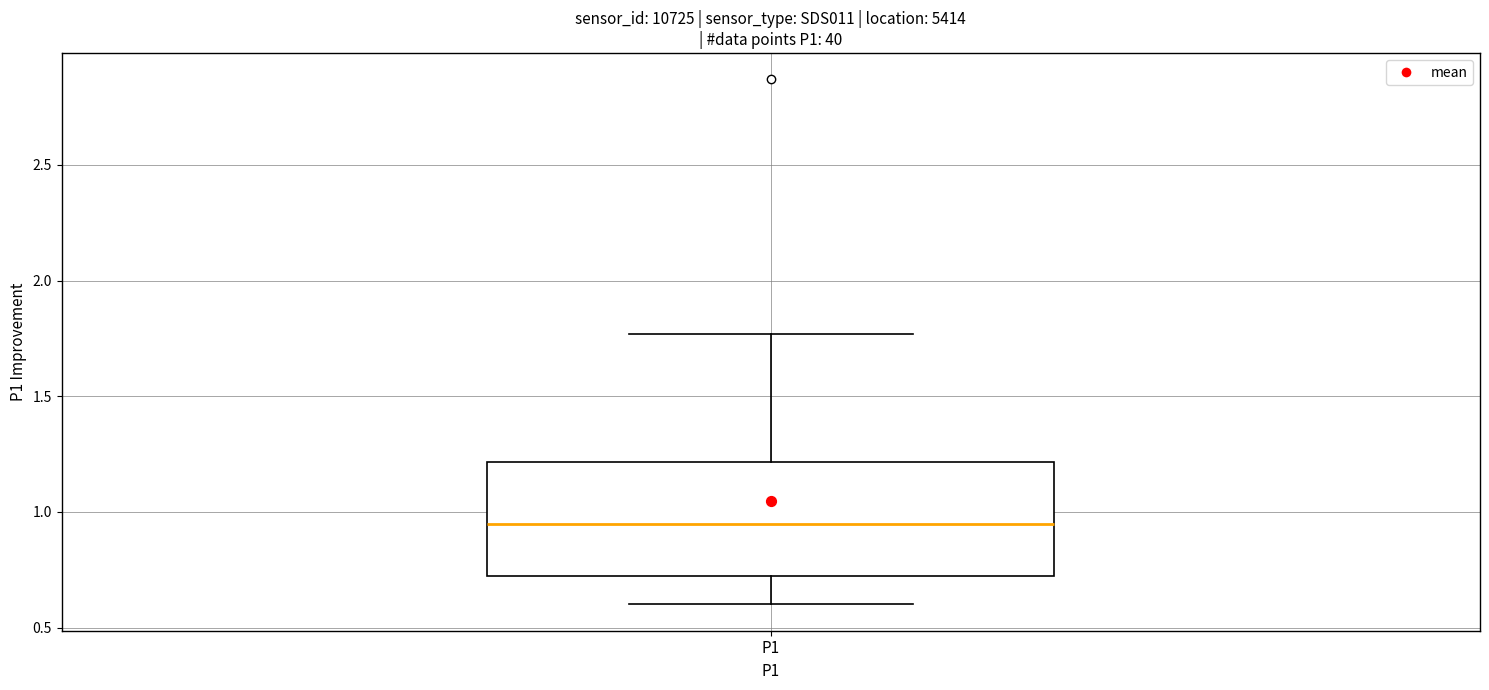

Transcribe this box plot: give where the median line is, the range the box spans, and where the two whiskers end, as read against the y-axis. The values are not printed on the chart, so give them approximately, as read against the axis.

median 0.95, box 0.70 to 1.20, whiskers 0.60 to 1.75